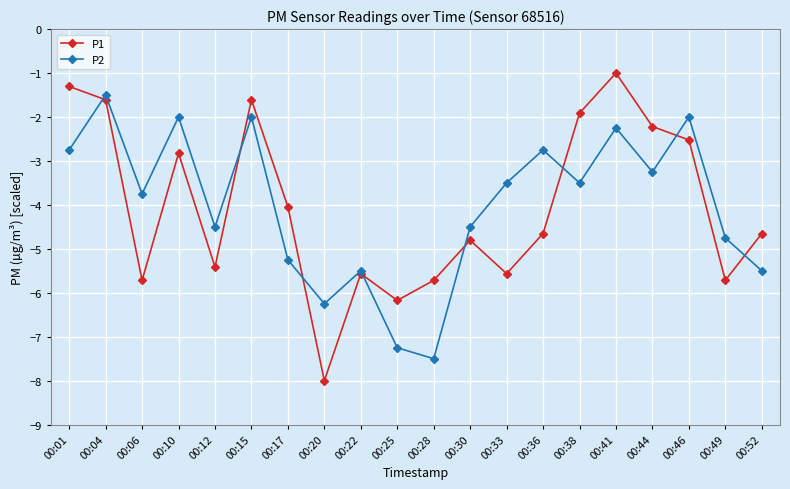

Which category has the highest value in the P1 series?

00:41